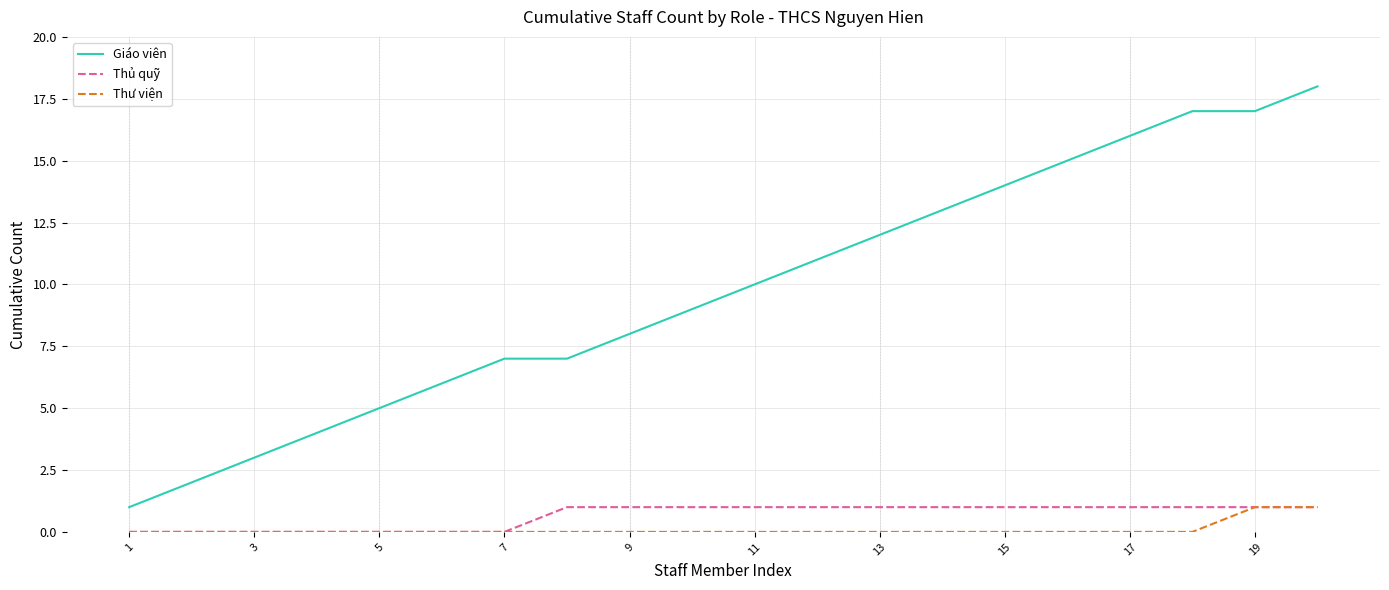

Count the number of categories in the chart.

20